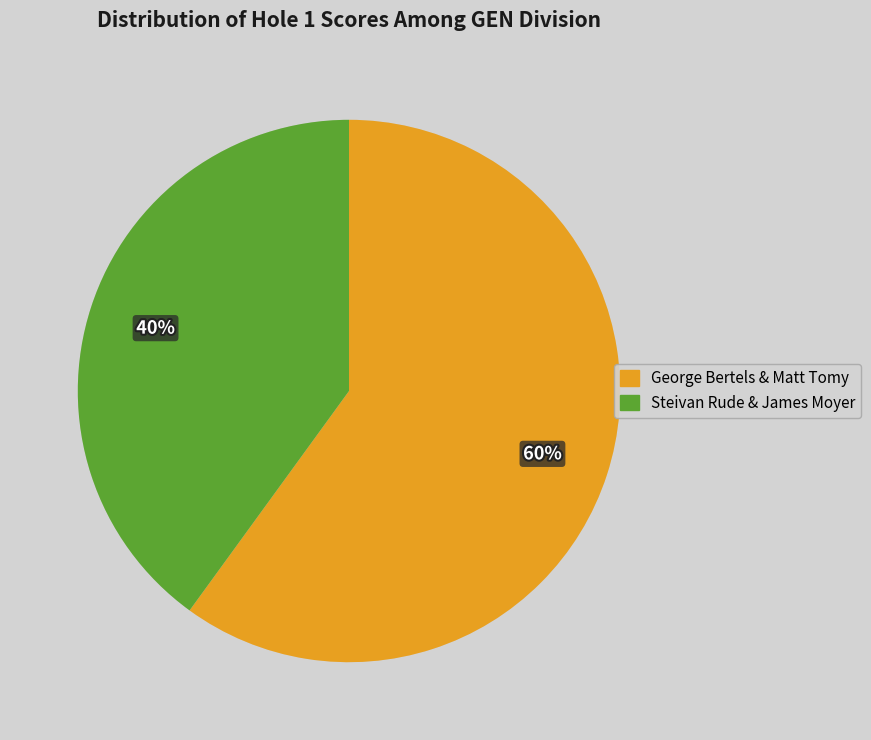

To the nearest percent, what is the difference between the George Bertels & Matt Tomy and Steivan Rude & James Moyer slice percentages?

20%